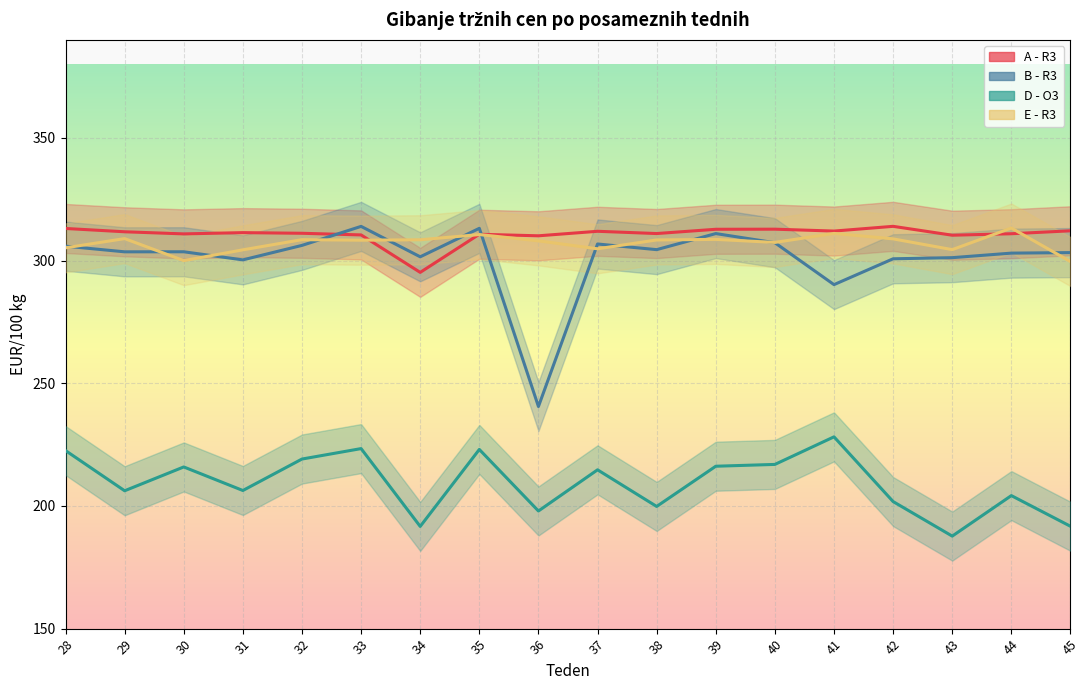

How many interior local peaks does the E - R3 series have?

6